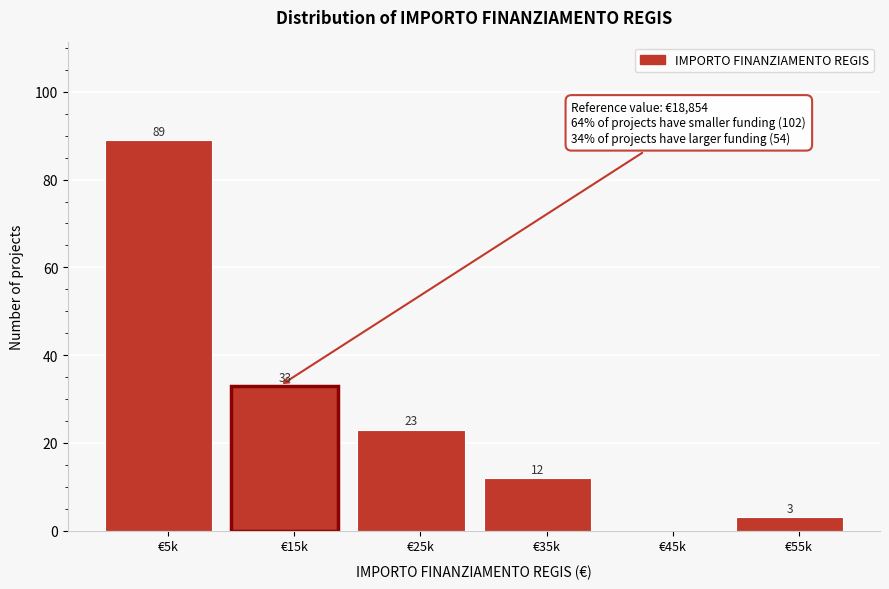

Reading left to right, what are all the values shown in this chart?

€5k=89	€15k=33	€25k=23	€35k=12	€45k=0	€55k=3